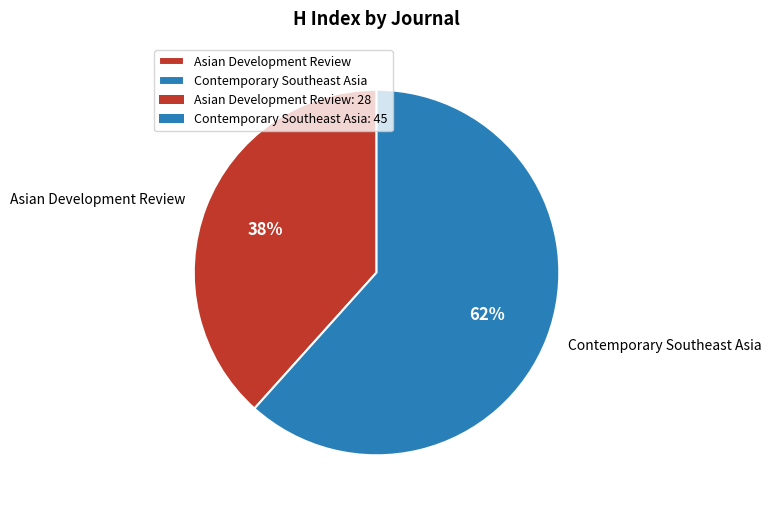

Combined, do Asian Development Review and Contemporary Southeast Asia account for over 50%?

Yes